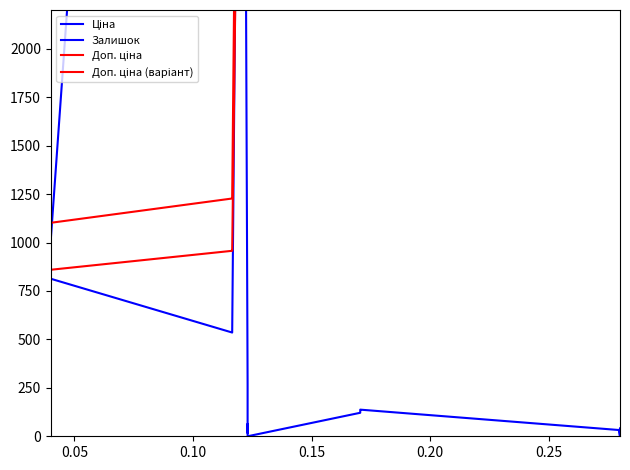

After their last crossing, which series has the higher values: Ціна or Залишок?

Ціна